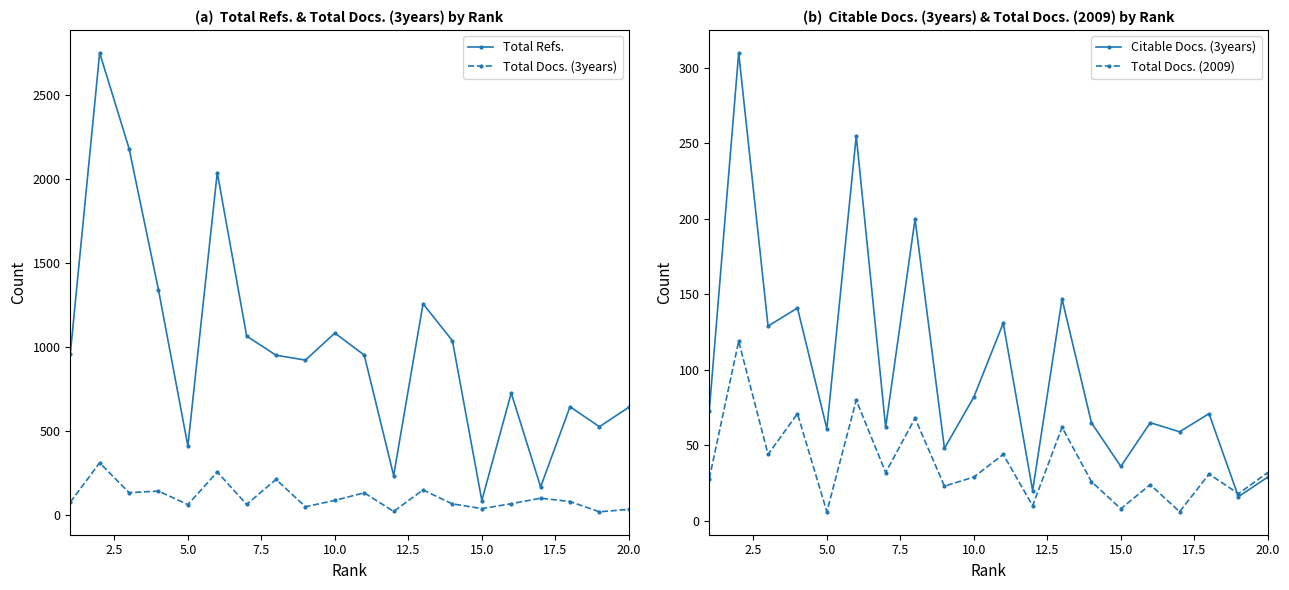

What is the minimum value for Total Refs.?

85